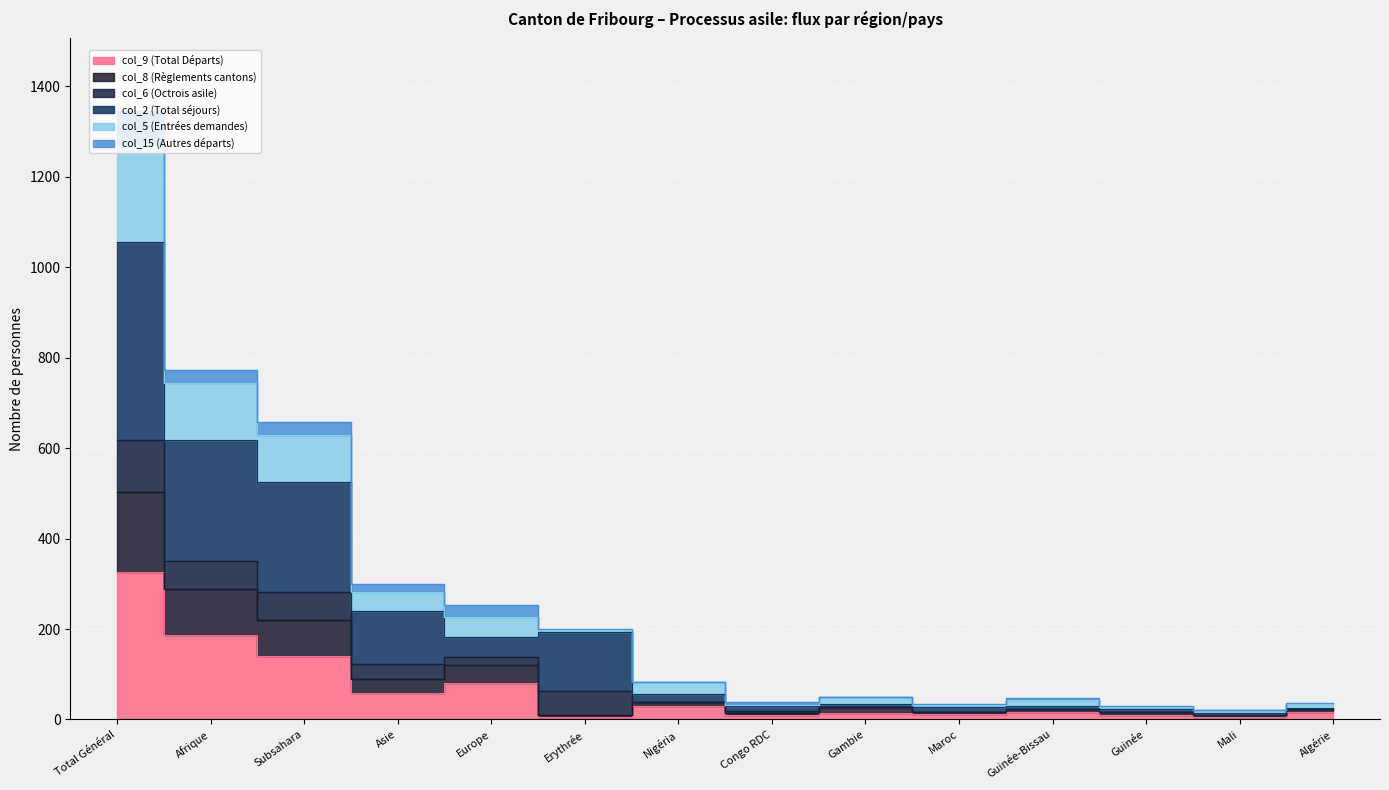

How many data points in col_9 (Total Départs) are above 17?

6